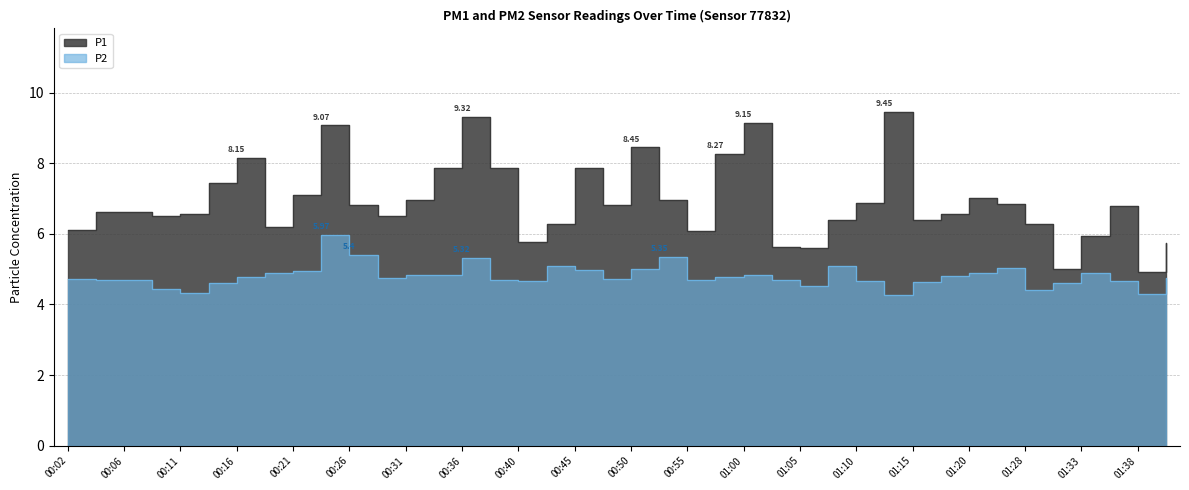

Rank the series by their average value, from lowest to highest.

P2, P1